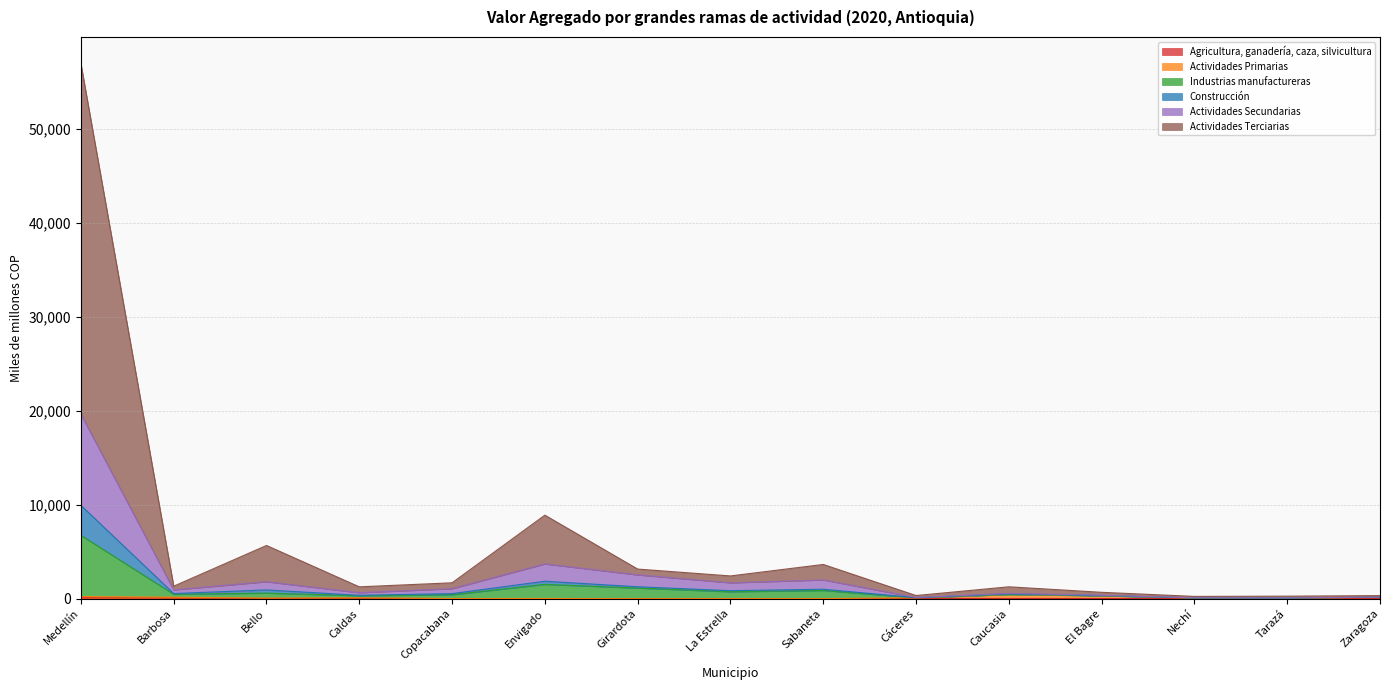

Is the value of Construcción at Tarazá greater than the value of Agricultura, ganadería, caza, silvicultura at La Estrella?

Yes